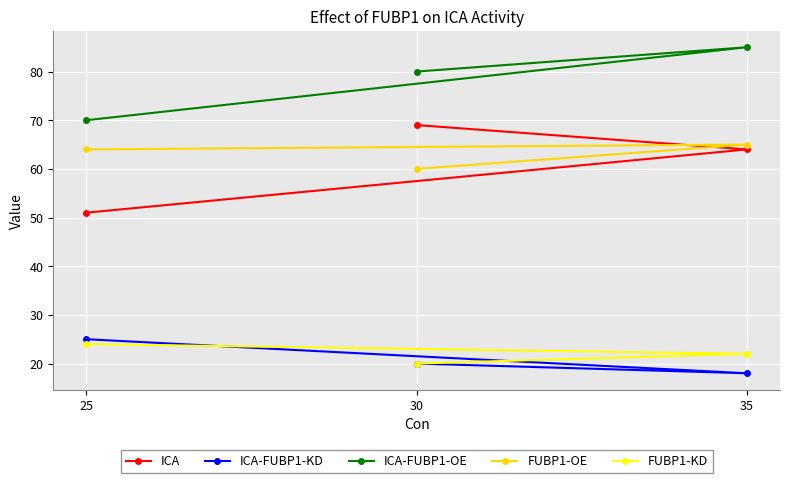

What is the approximate value of ICA at 25, to the nearest 10?

50